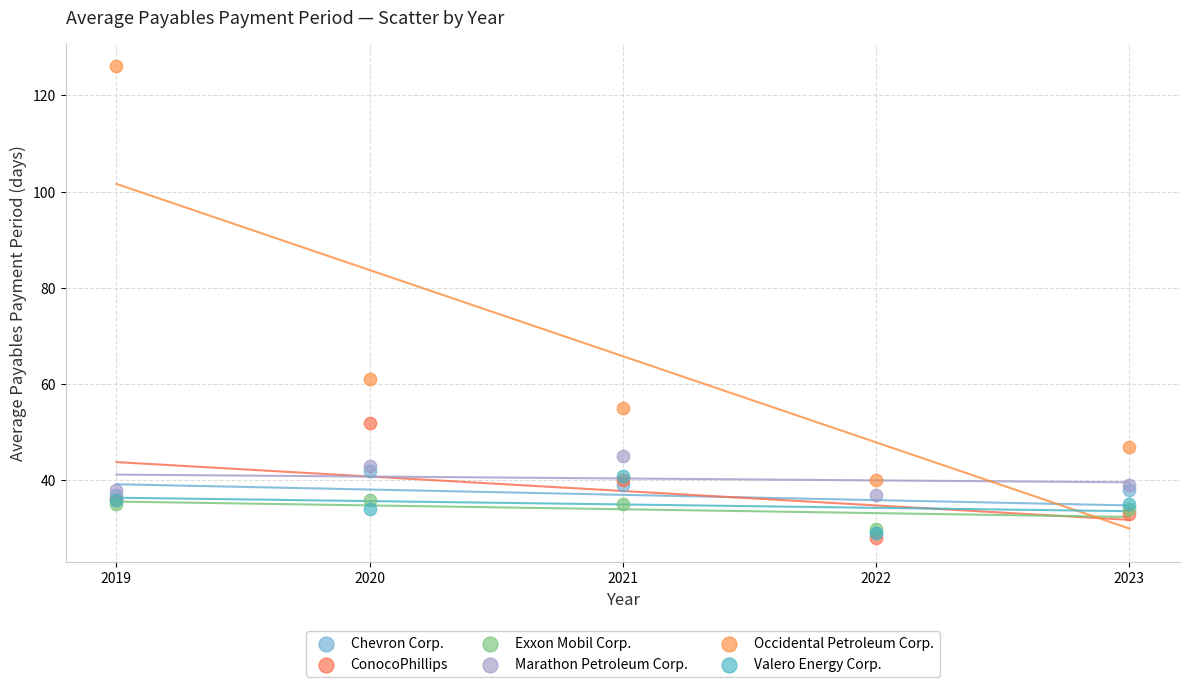

Which series contains the lowest Y value?

ConocoPhillips